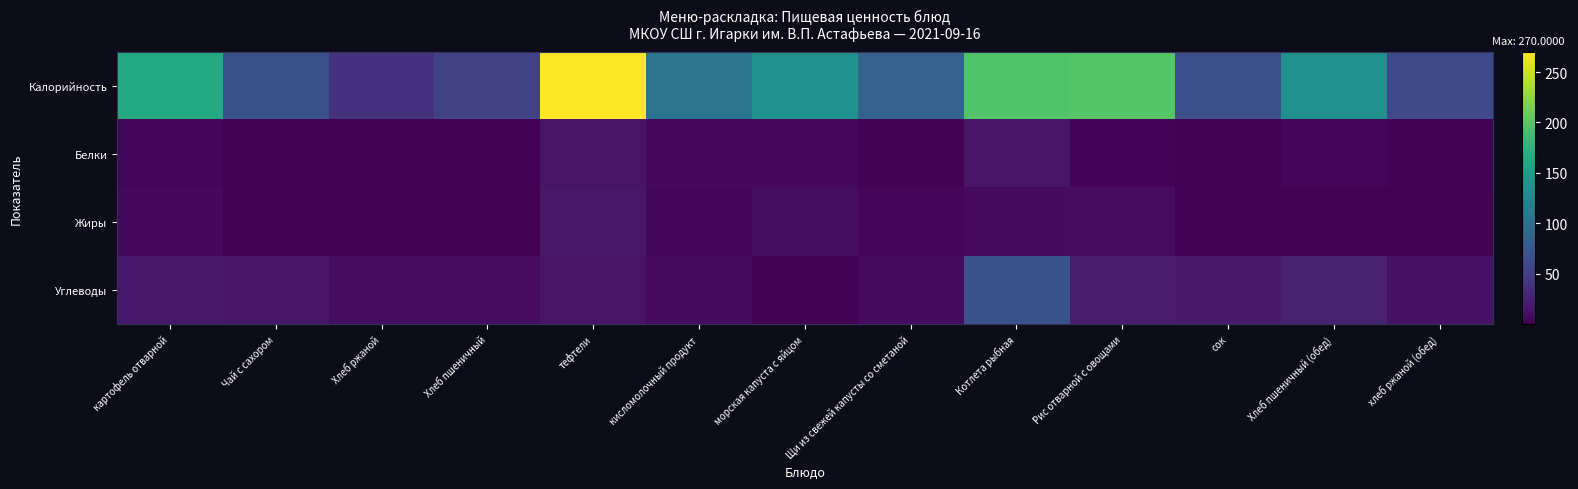

Which series has the largest total across all categories?

Калорийность